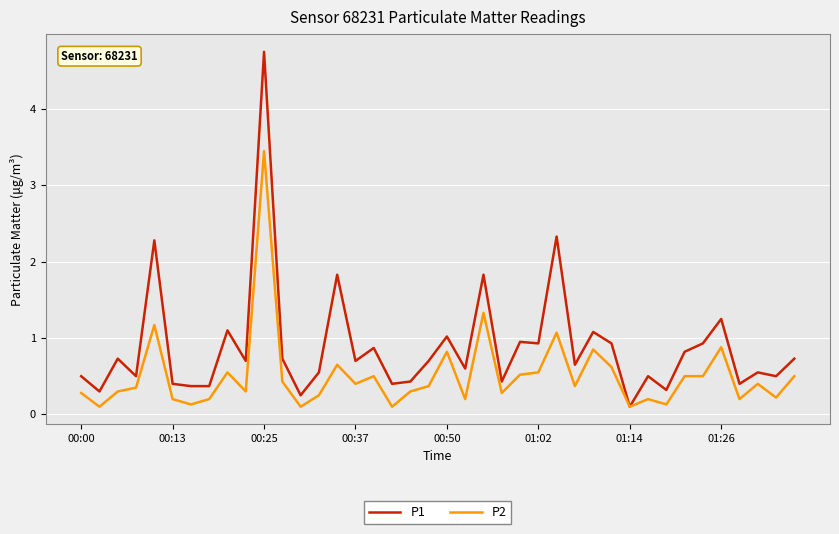

What is the greatest value displayed?

4.8